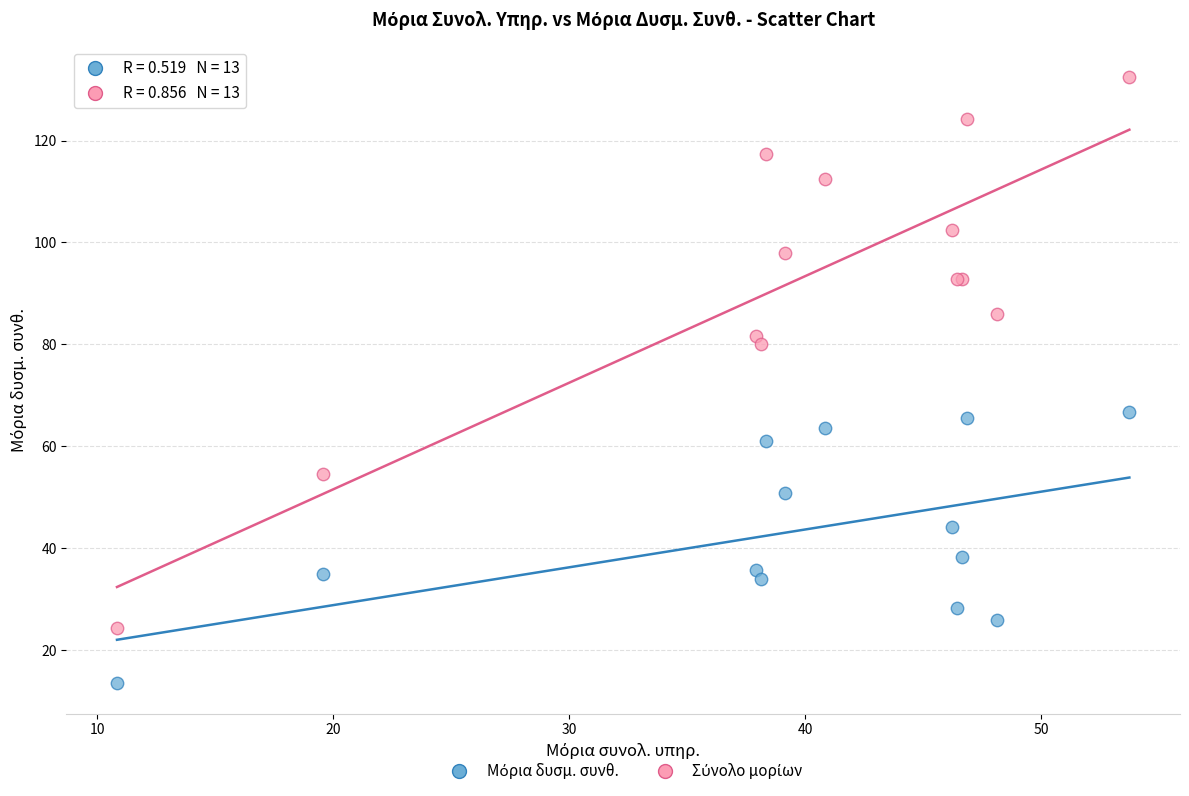

What is the X range (max minus min) for the scatter plot?

42.9